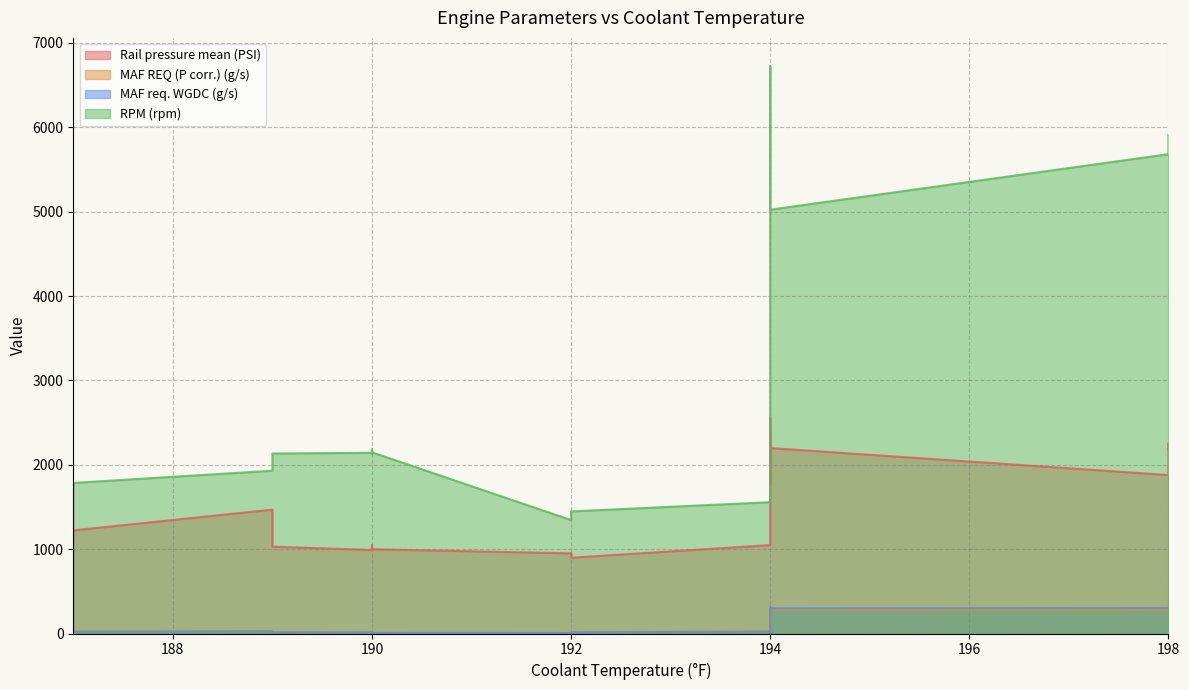

Is the value of Rail pressure mean (PSI) at 194 greater than the value of MAF REQ (P corr.) (g/s) at 194?

Yes